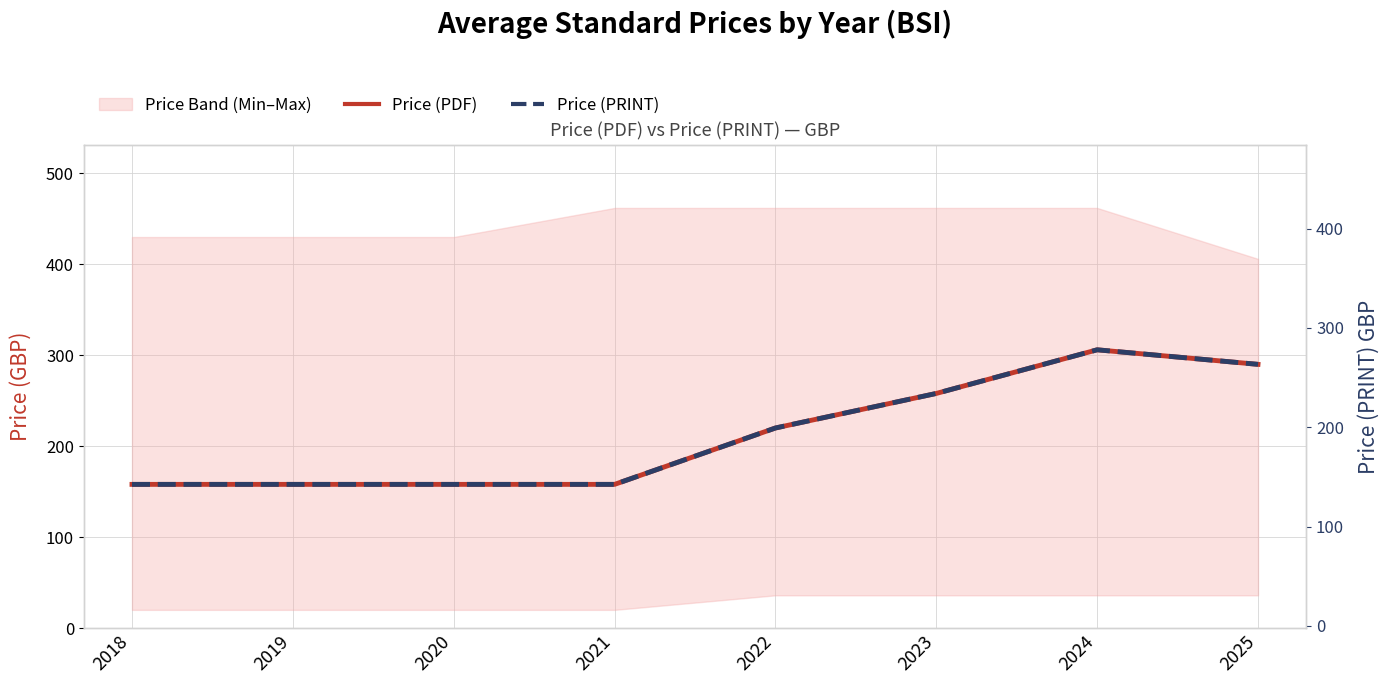

At which label does Price (PDF) reach its peak?

2024